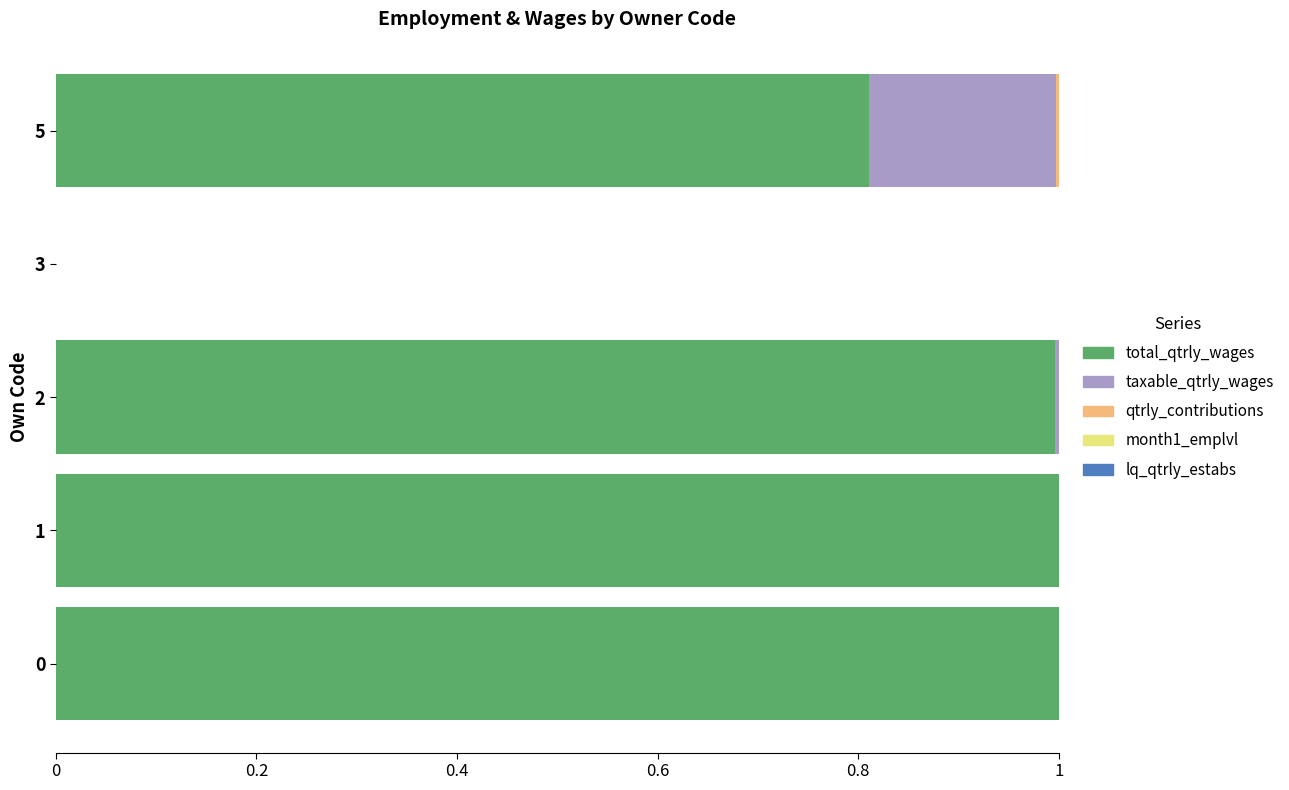

Where is total_qtrly_wages nearest to the value 0?

3